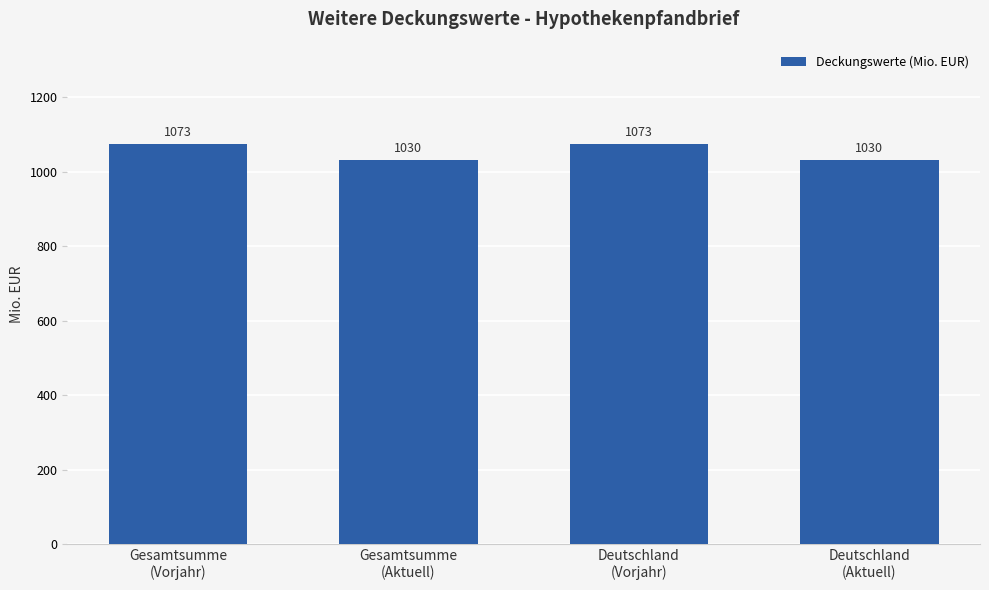

How many values are between 1030 and 1073?

4